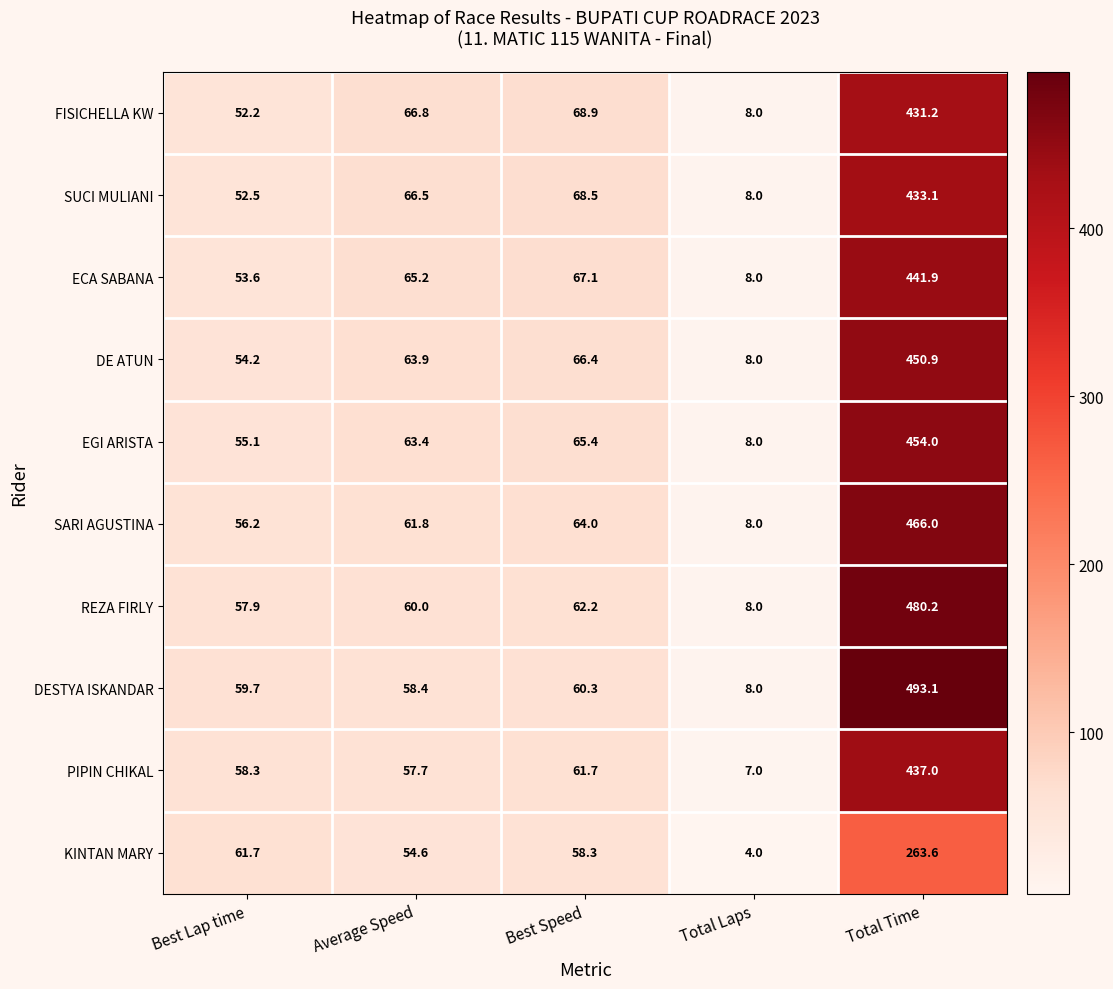

What is the lowest value of the SUCI MULIANI series?

8.0